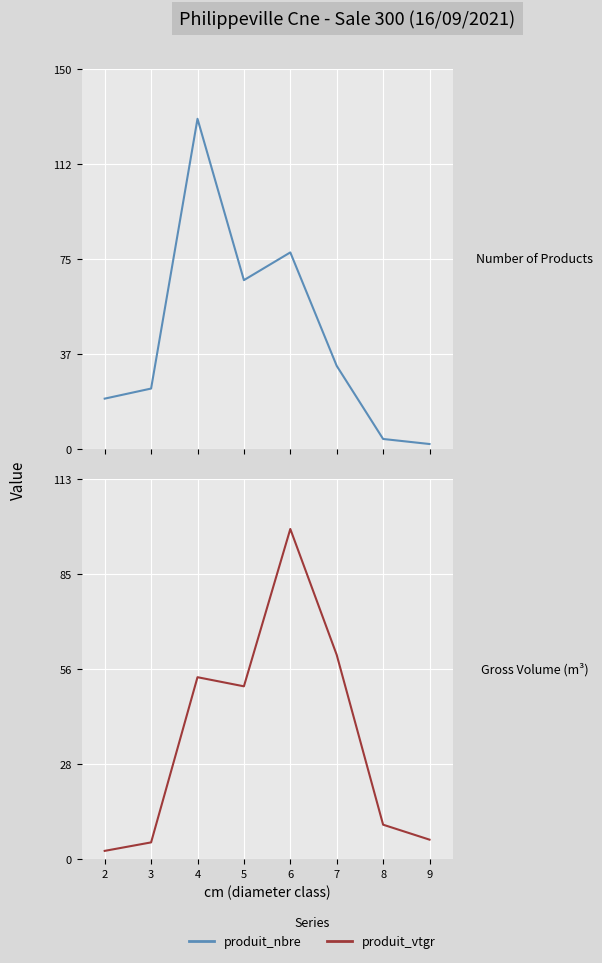

Reading right to left, list all the values displayed in this chart.

produit_nbre: 7=2.0	6=4.0	5=33.0	4=78.0	3=67.0	2=131.0	1=24.0	0=20.0
produit_vtgr: 7=5.9	6=10.3	5=61.1	4=98.7	3=51.7	2=54.4	1=5.0	0=2.5